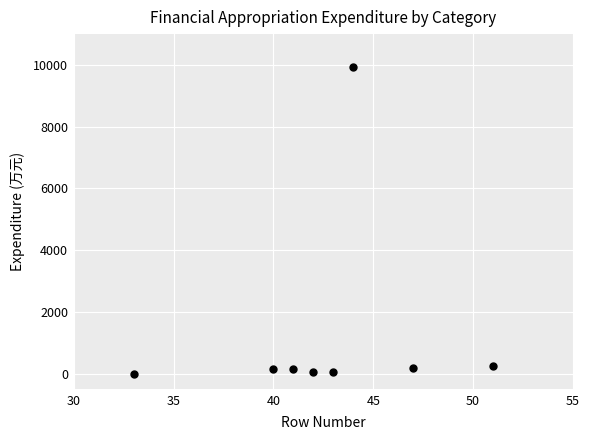

What is the range of X values (max minus min)?

18.0